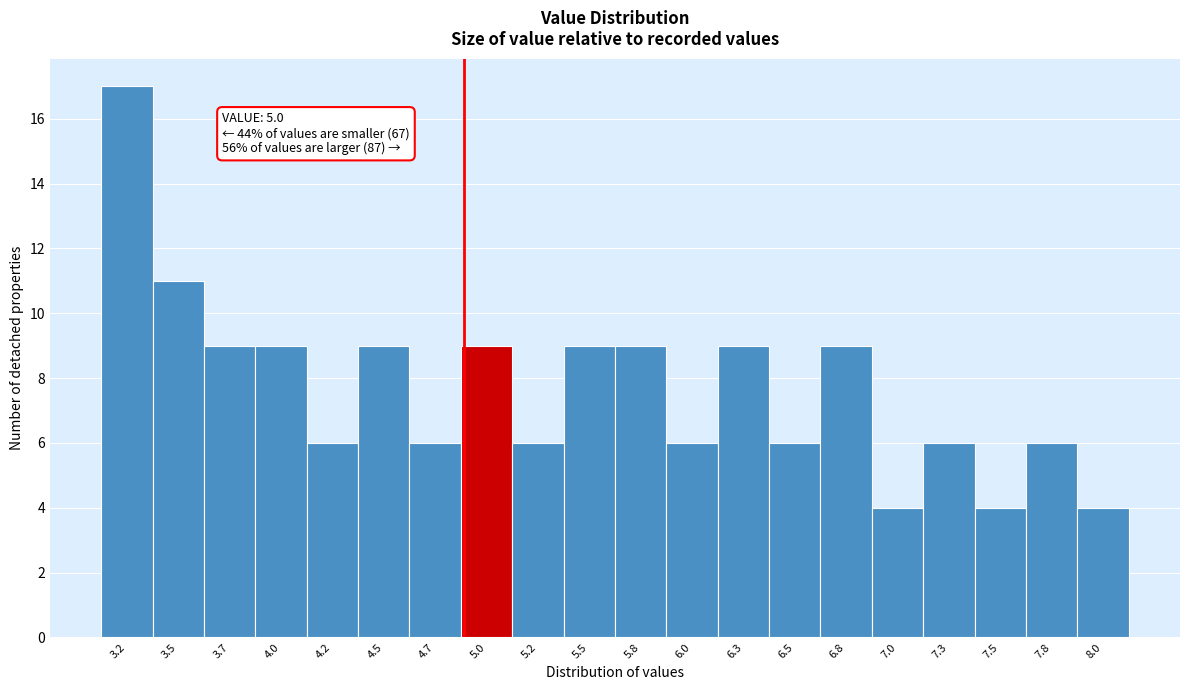

Reading right to left, what are all the values shown in this chart?

4	6	4	6	4	9	6	9	6	9	9	6	9	6	9	6	9	9	11	17